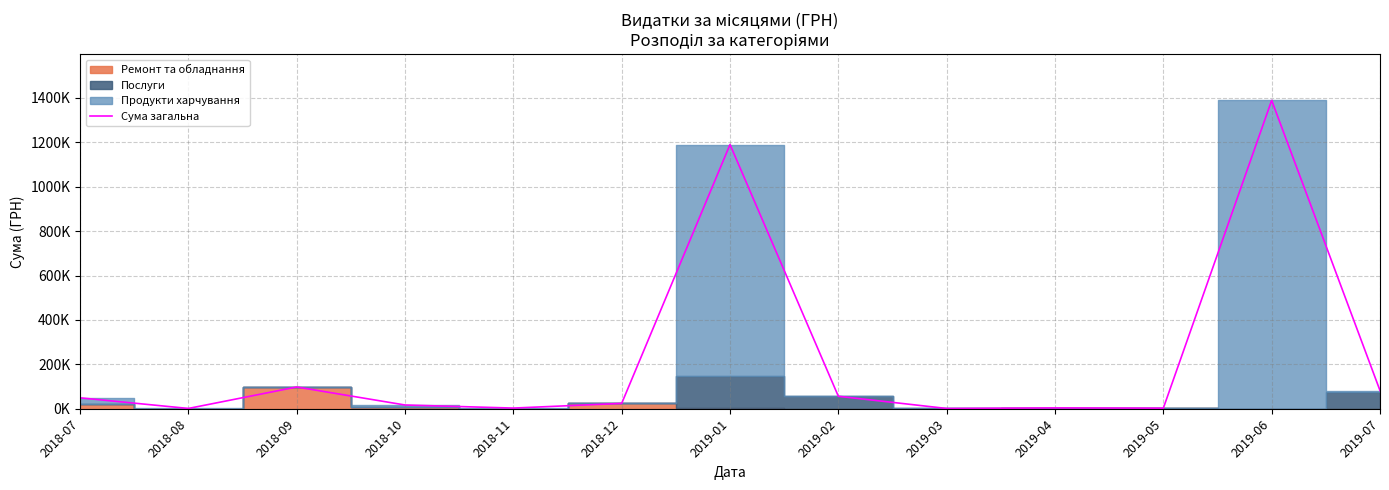

What is the change in value from 2018-12 to 2019-07?

+57862.6